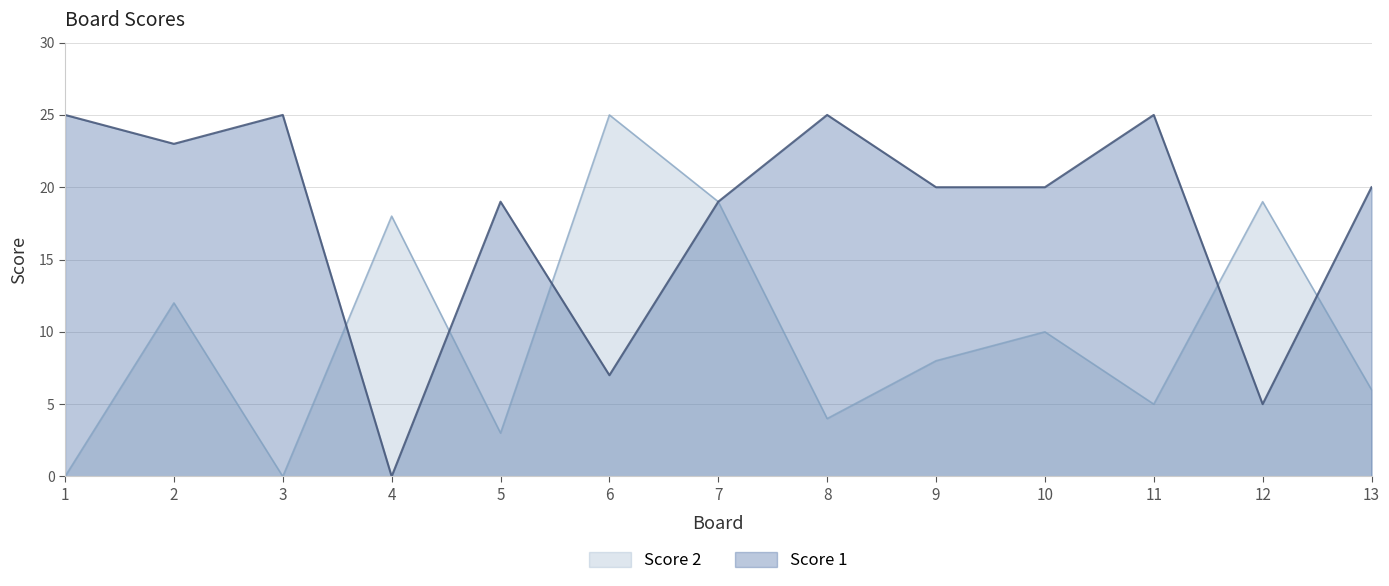

In Score 2, how many points are lower than both neighbors (excluding endpoints)?

4